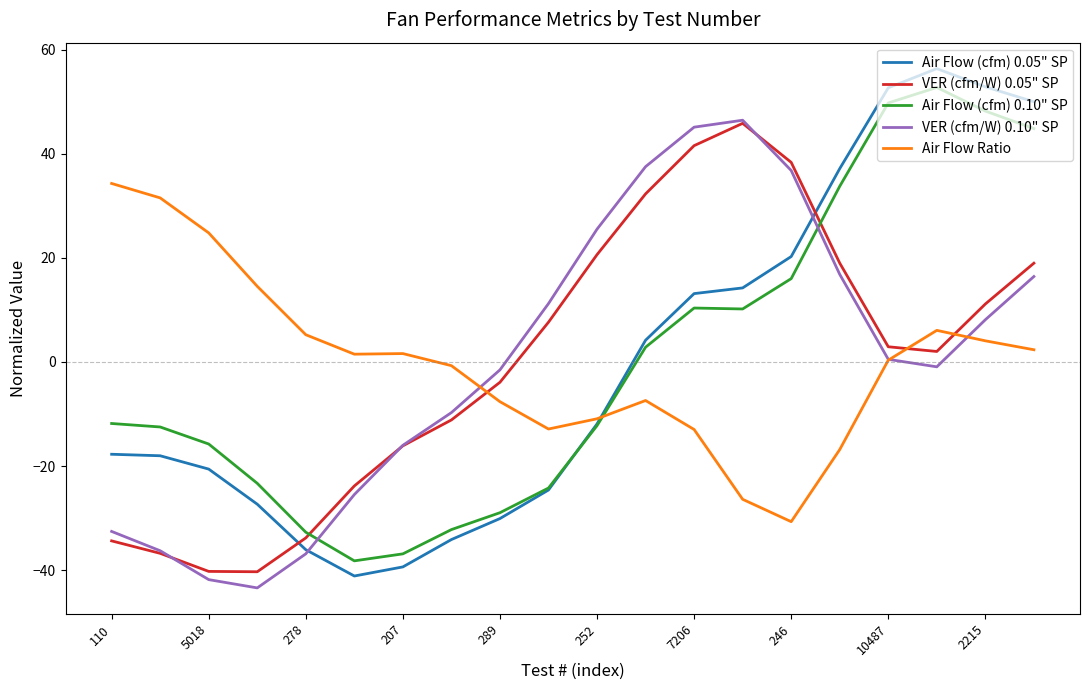

What is the greatest value displayed?

56.4